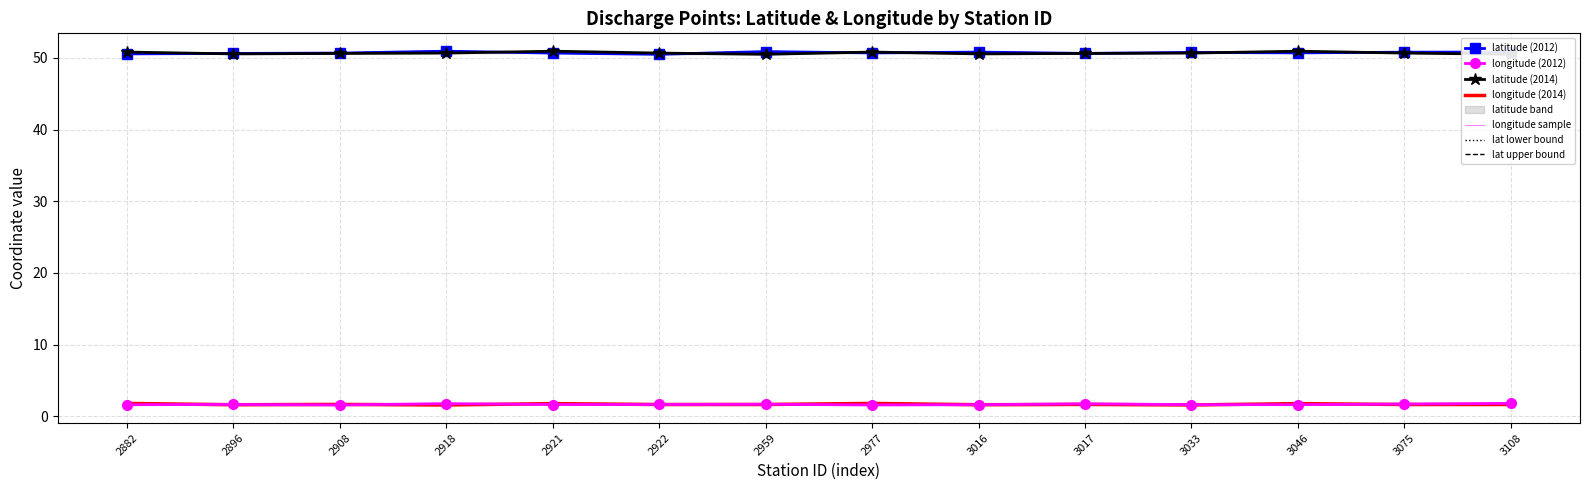

True or false: latitude has a value of 50.7 at 2921.

True